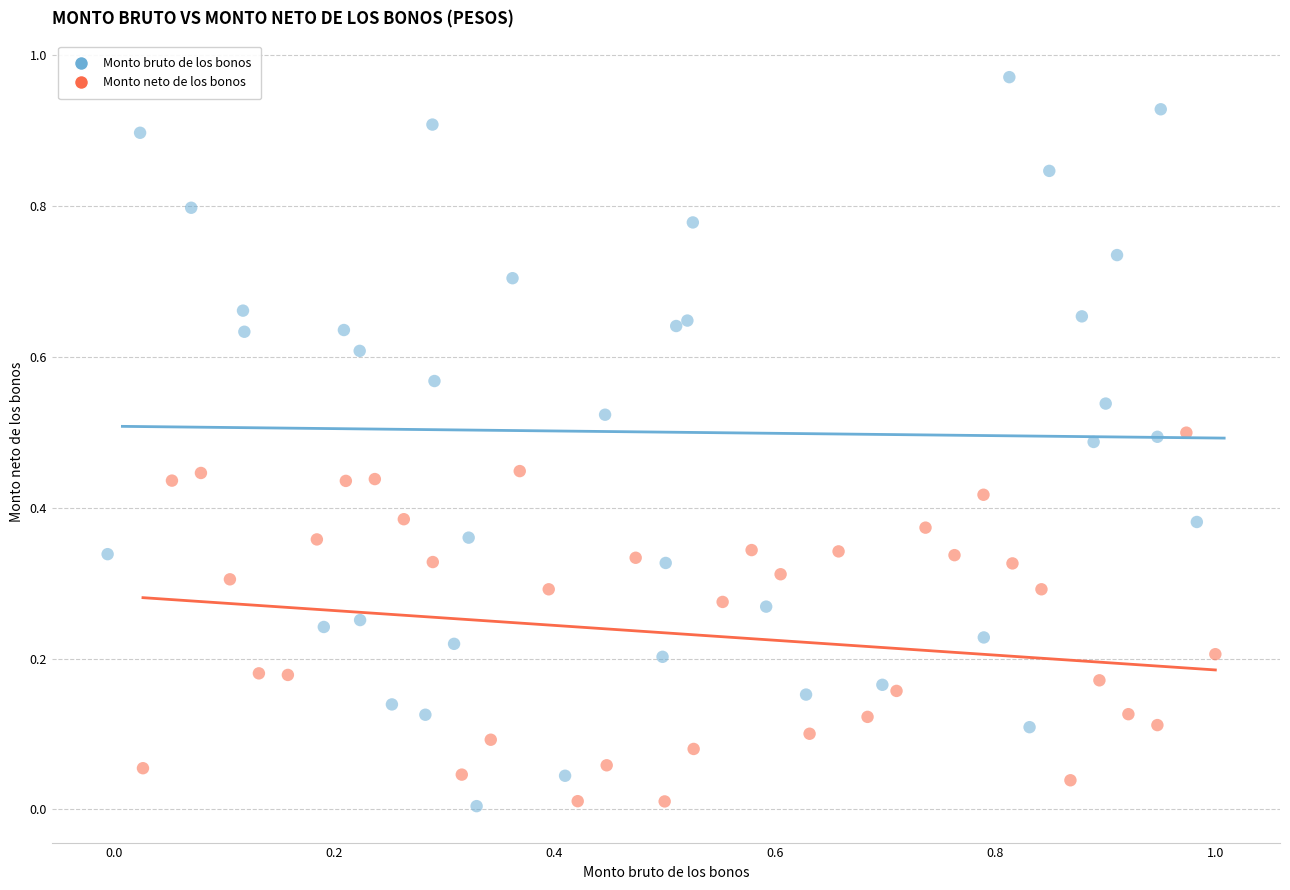

What are all the series names shown in the legend?

Monto bruto de los bonos, Monto neto de los bonos